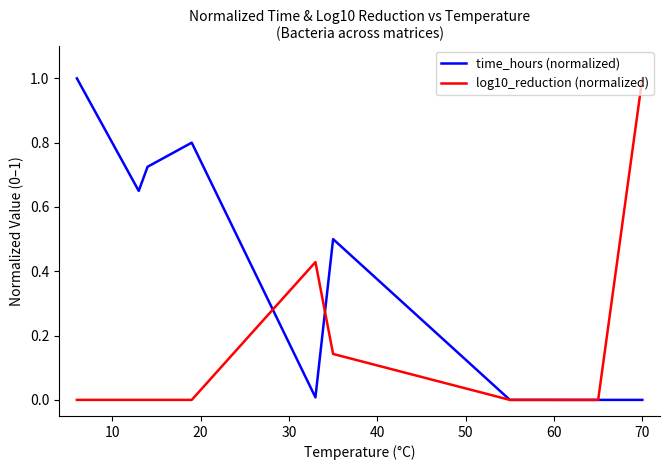

Which series has the largest total across all categories?

time_hours (normalized)